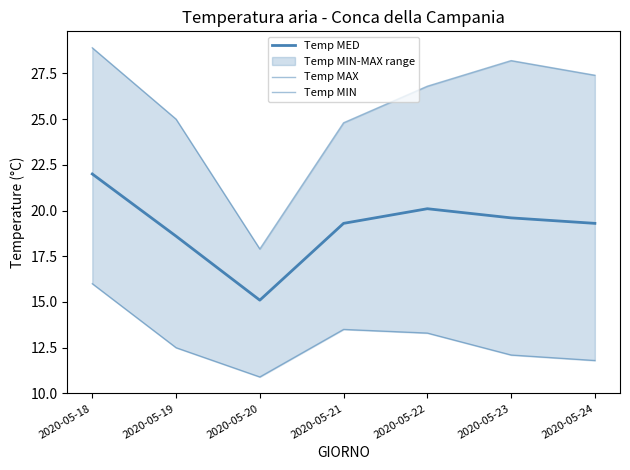

Reading left to right, transcribe all the data shown in this chart.

Temp MED: 22.0	18.6	15.1	19.3	20.1	19.6	19.3
Temp MAX: 28.9	25.0	17.9	24.8	26.8	28.2	27.4
Temp MIN: 16.0	12.5	10.9	13.5	13.3	12.1	11.8